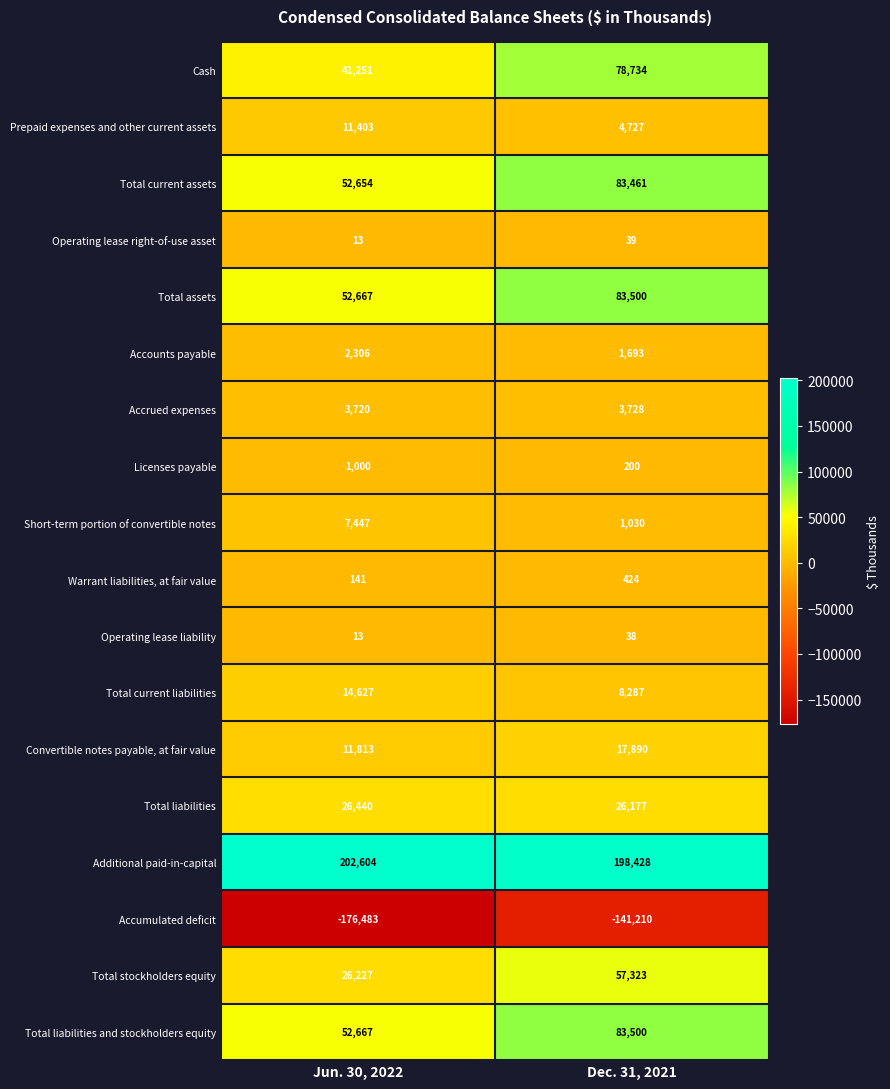

What is the difference between the Operating lease right-of-use asset values at Dec. 31, 2021 and Jun. 30, 2022?

26